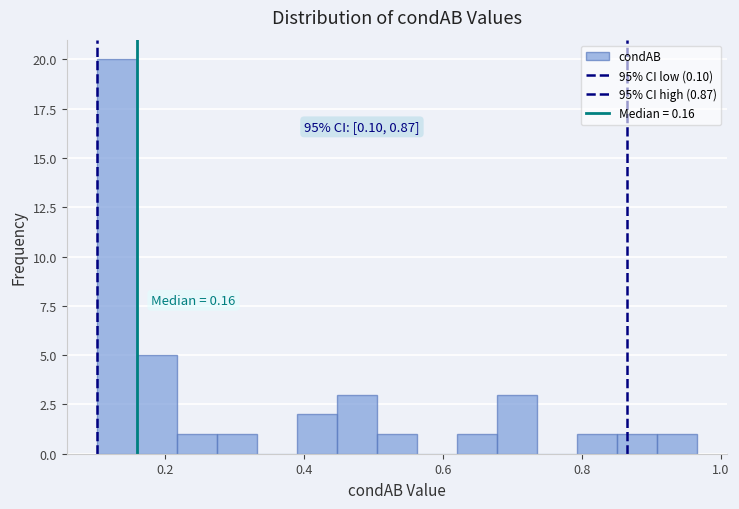

Read against the x-axis, roughly where is the centre of the tallest bar?

0.14